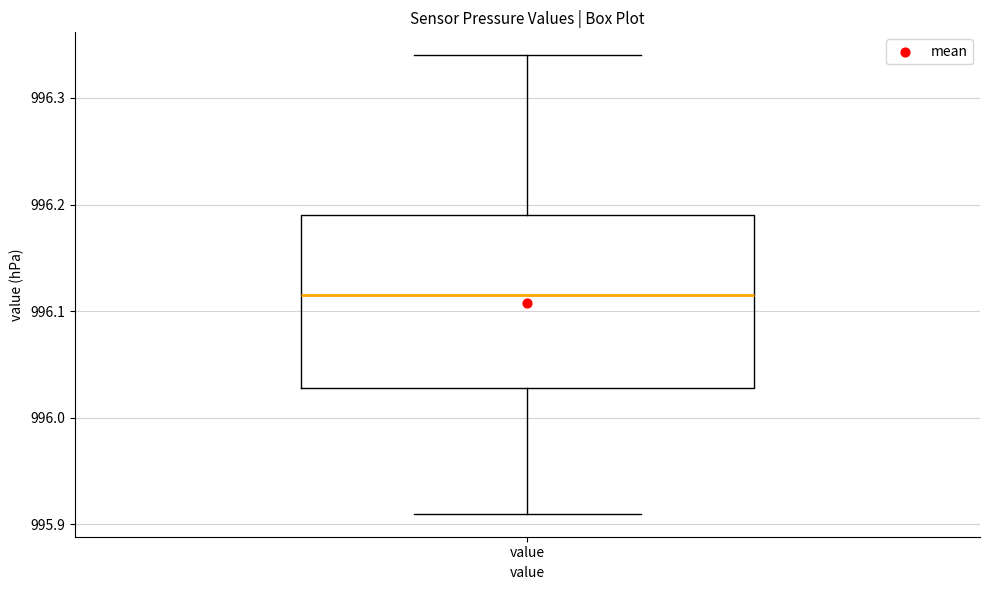

Where does the median line of the box for value sit on the y-axis? The values are not printed on the chart, so give them approximately, as read against the axis.

996.12